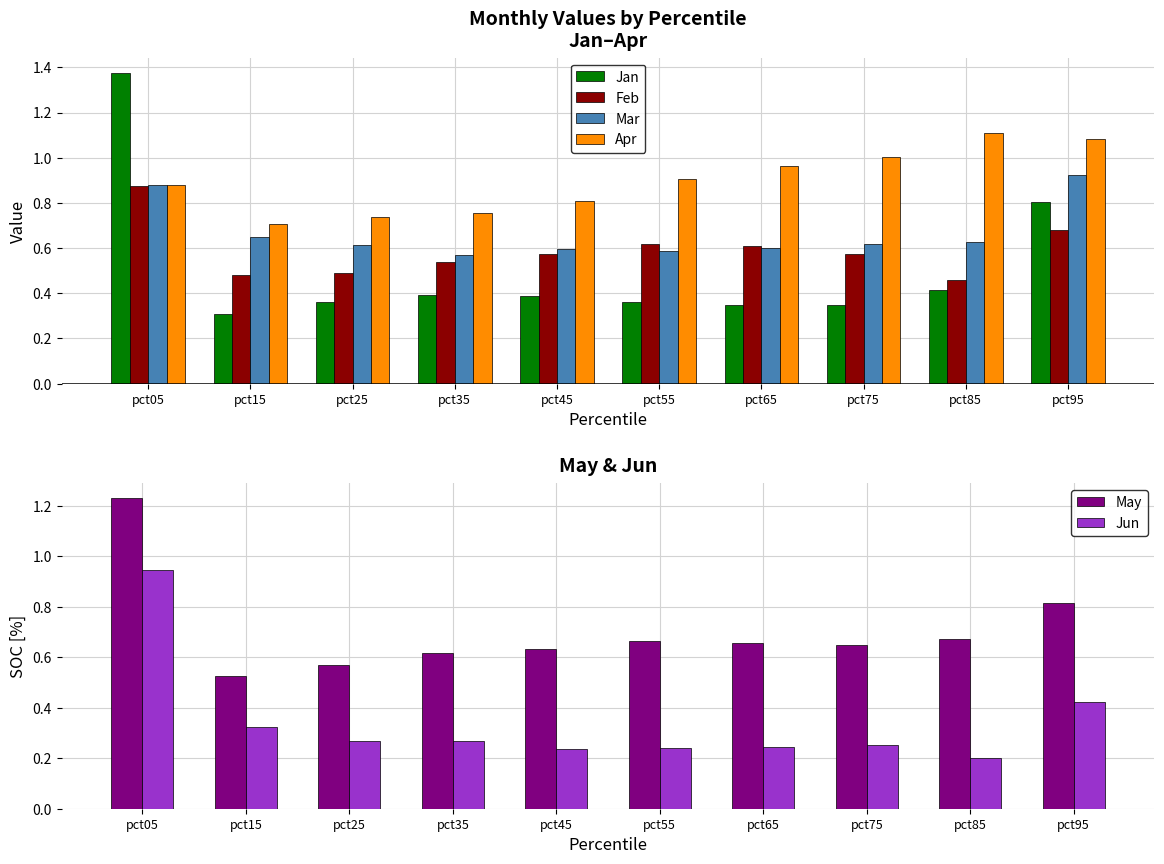

Which series has the largest range (max minus min)?

Jan